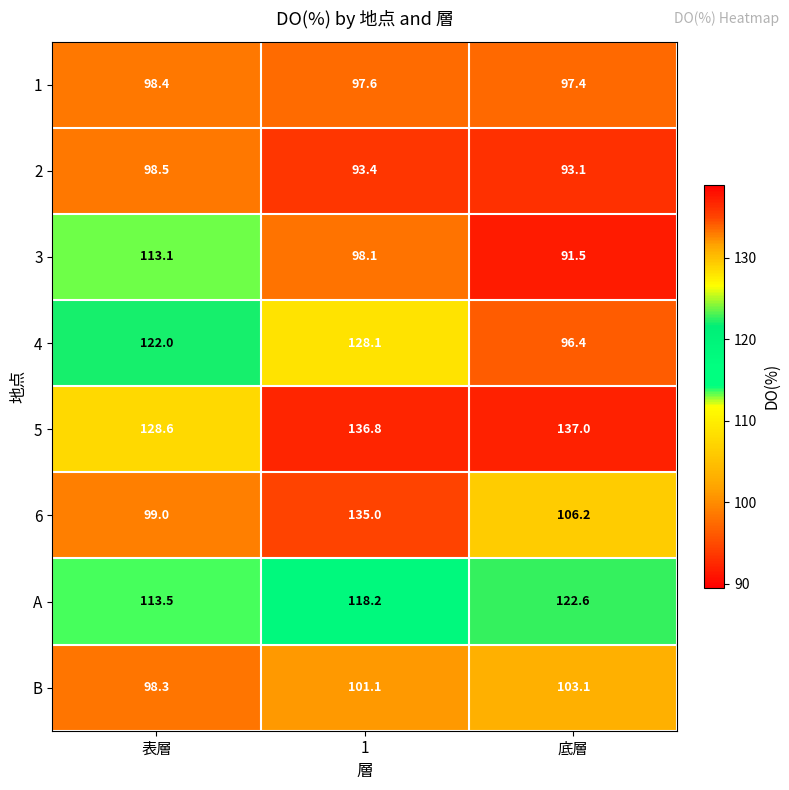

How many data points does each series have?

3